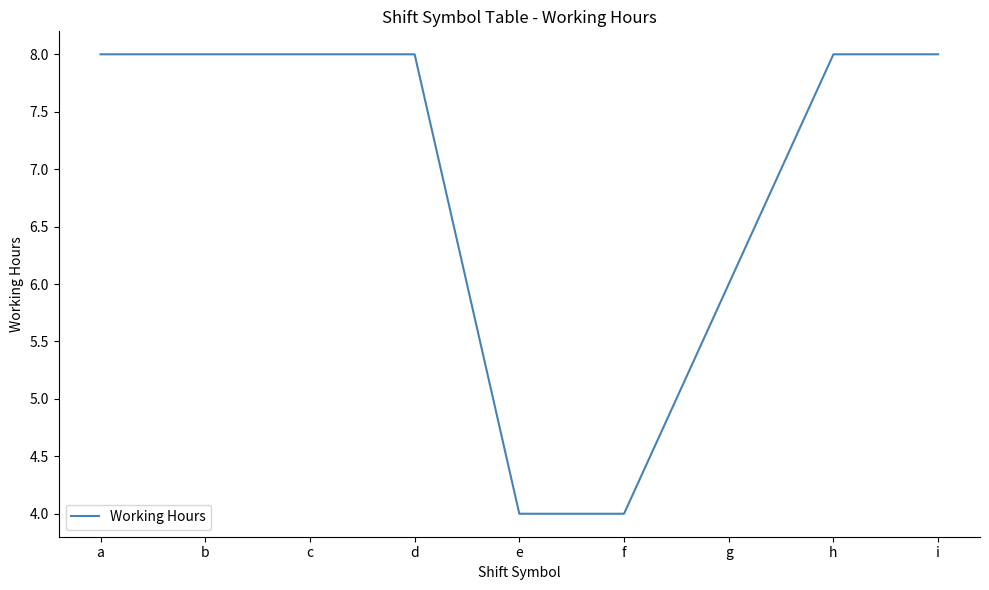

The value at g is 1.7. True or false?

False